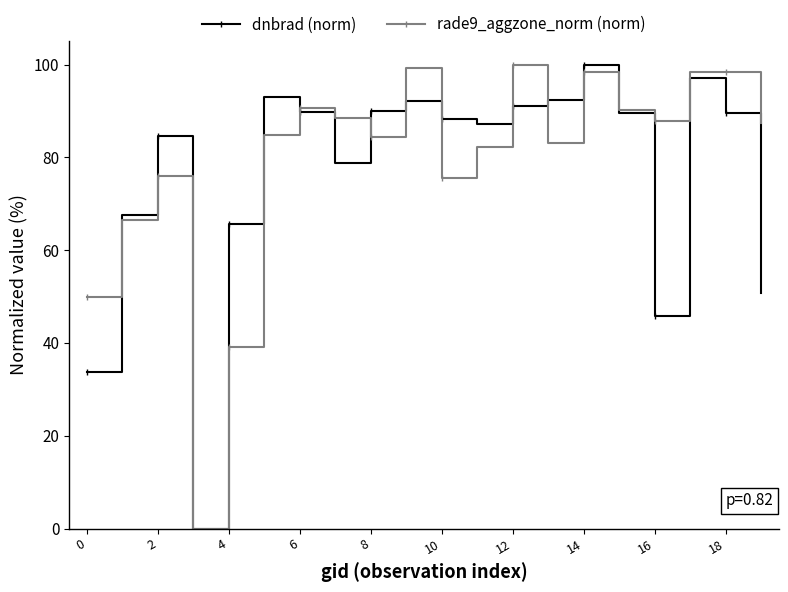

What is the greatest value displayed?

100.0